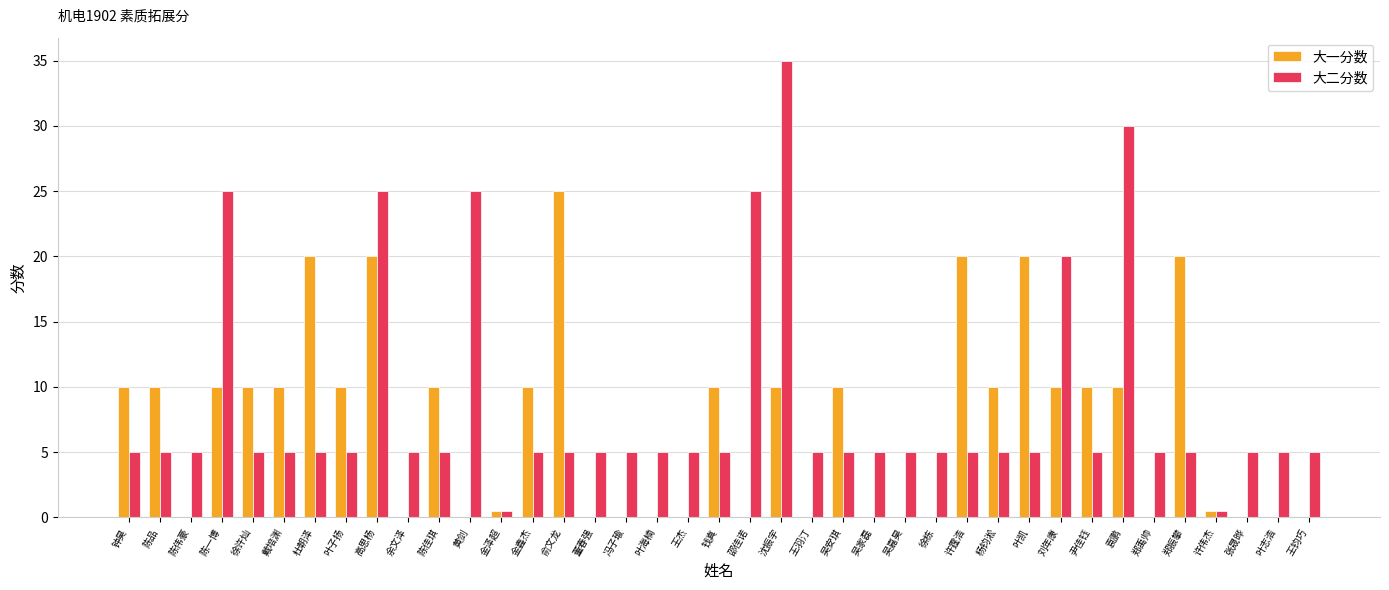

Reading right to left, list all the values displayed in this chart.

大一分数: 王钧巧=0.0	叶志浩=0.0	张晟晔=0.0	许伟杰=0.5	郑振攀=20.0	郑禹帅=0.0	袁鹏=10.0	尹佳钰=10.0	刘年康=10.0	叶凯=20.0	杨钧淞=10.0	许霆浩=20.0	徐栋=0.0	吴嘉昊=0.0	吴家磊=0.0	吴安琪=10.0	王羽汀=0.0	沈振宇=10.0	邵佳诺=0.0	钱真=10.0	王杰=0.0	叶海楠=0.0	冯子瑜=0.0	董春强=0.0	俞文龙=25.0	金鑫杰=10.0	金泽超=0.5	黄剑=0.0	陈佳琪=10.0	余文泽=0.0	高思杨=20.0	叶子扬=10.0	杜朝泽=20.0	戴培渊=10.0	徐许灿=10.0	陈一博=10.0	陈伟豪=0.0	陈品=10.0	钟昊=10.0
大二分数: 王钧巧=5.0	叶志浩=5.0	张晟晔=5.0	许伟杰=0.5	郑振攀=5.0	郑禹帅=5.0	袁鹏=30.0	尹佳钰=5.0	刘年康=20.0	叶凯=5.0	杨钧淞=5.0	许霆浩=5.0	徐栋=5.0	吴嘉昊=5.0	吴家磊=5.0	吴安琪=5.0	王羽汀=5.0	沈振宇=35.0	邵佳诺=25.0	钱真=5.0	王杰=5.0	叶海楠=5.0	冯子瑜=5.0	董春强=5.0	俞文龙=5.0	金鑫杰=5.0	金泽超=0.5	黄剑=25.0	陈佳琪=5.0	余文泽=5.0	高思杨=25.0	叶子扬=5.0	杜朝泽=5.0	戴培渊=5.0	徐许灿=5.0	陈一博=25.0	陈伟豪=5.0	陈品=5.0	钟昊=5.0